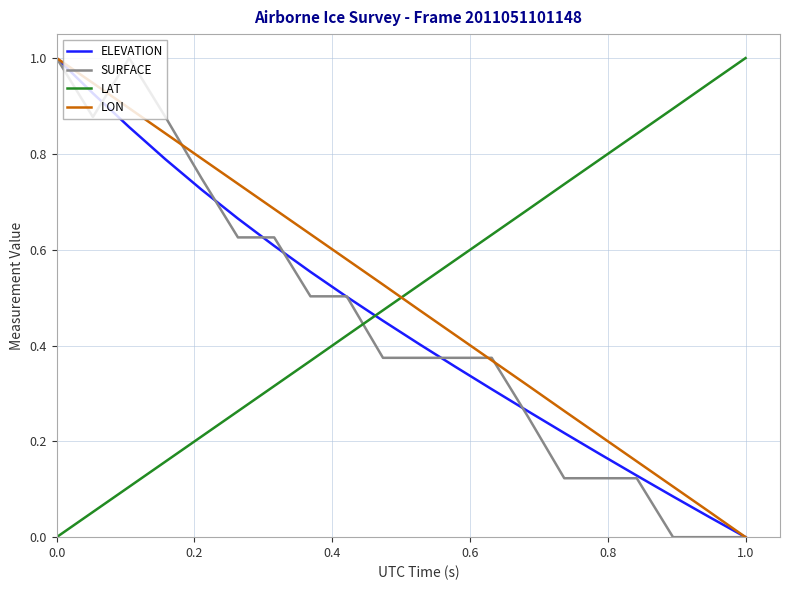

What is the greatest value displayed?

1.0